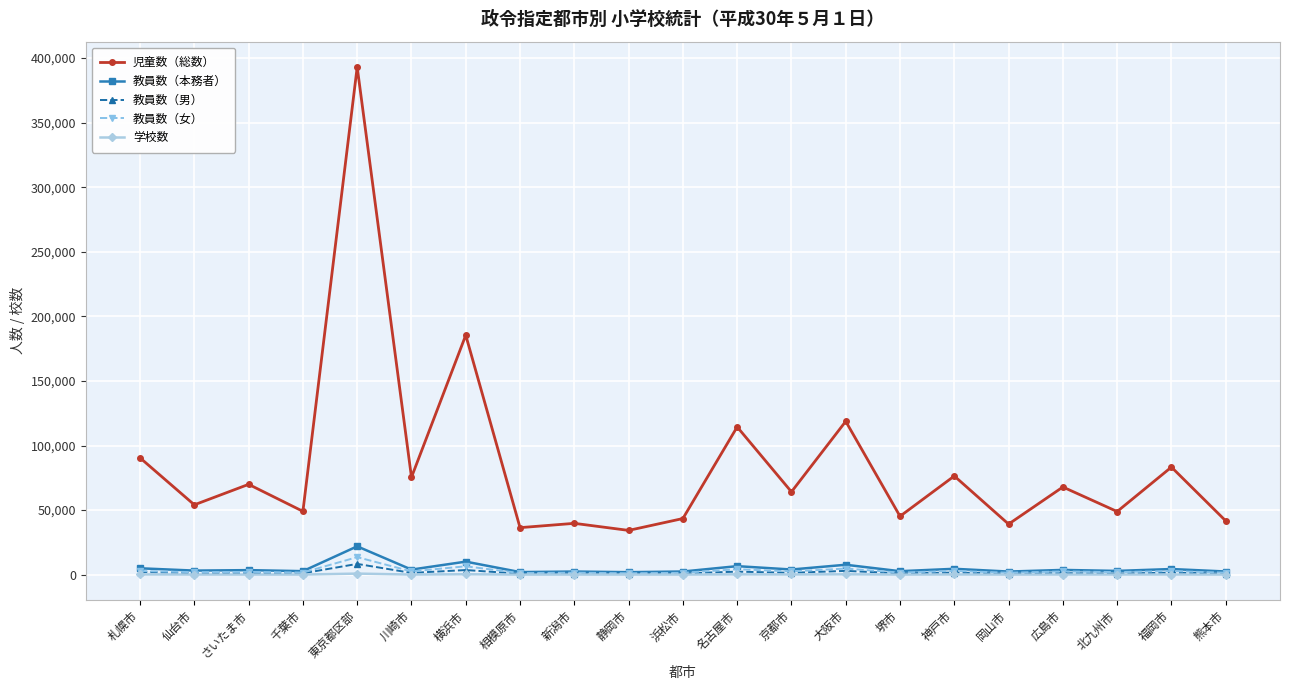

What is the difference between the maximum and minimum values in the 教員数（本務者） series?

19983